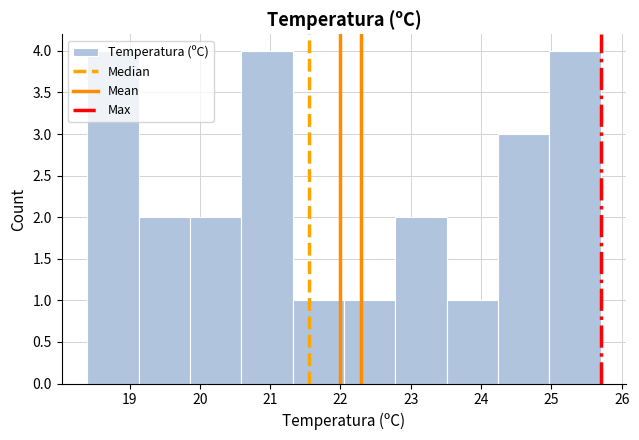

Reading left to right, transcribe this chart: for each bar, give the range it covers on the x-axis and its height. Neither the bar edges nor the heights are printed on the chart, so give them approximately, as read against the axes.

18.40 to 19.13: 4
19.13 to 19.86: 2
19.86 to 20.59: 2
20.59 to 21.32: 4
21.32 to 22.05: 1
22.05 to 22.78: 1
22.78 to 23.51: 2
23.51 to 24.24: 1
24.24 to 24.97: 3
24.97 to 25.70: 4